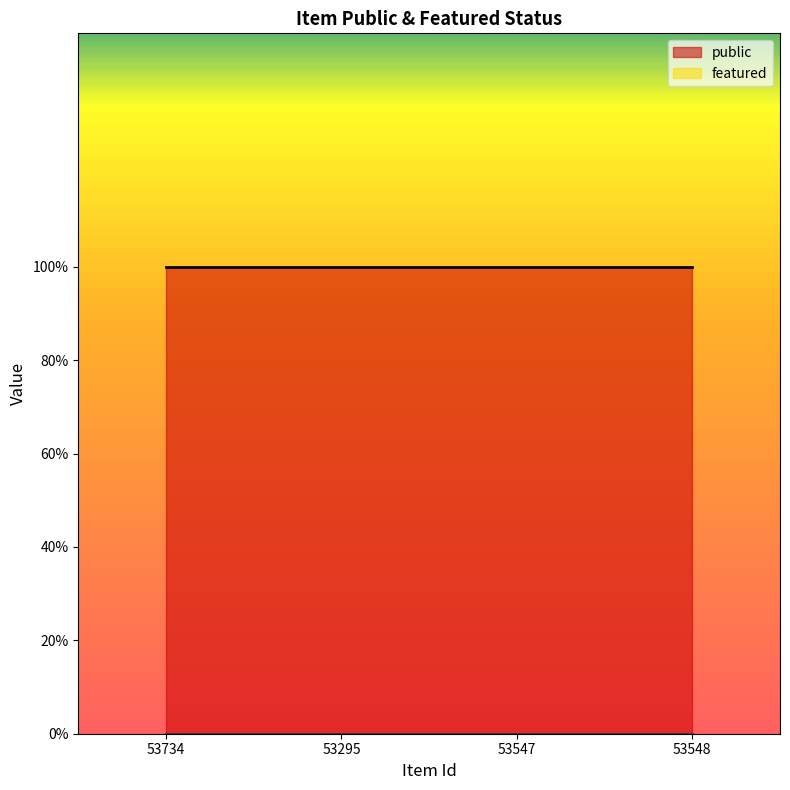

List the labels in order of public line value, smallest first.

53734, 53295, 53547, 53548